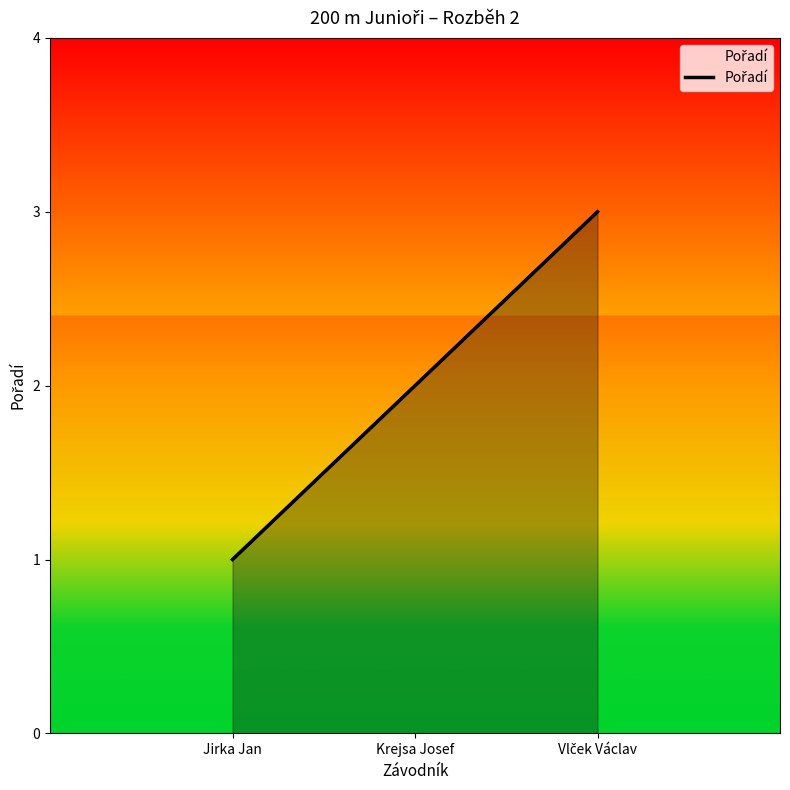

Where does the data first go above 2?

Vlček Václav